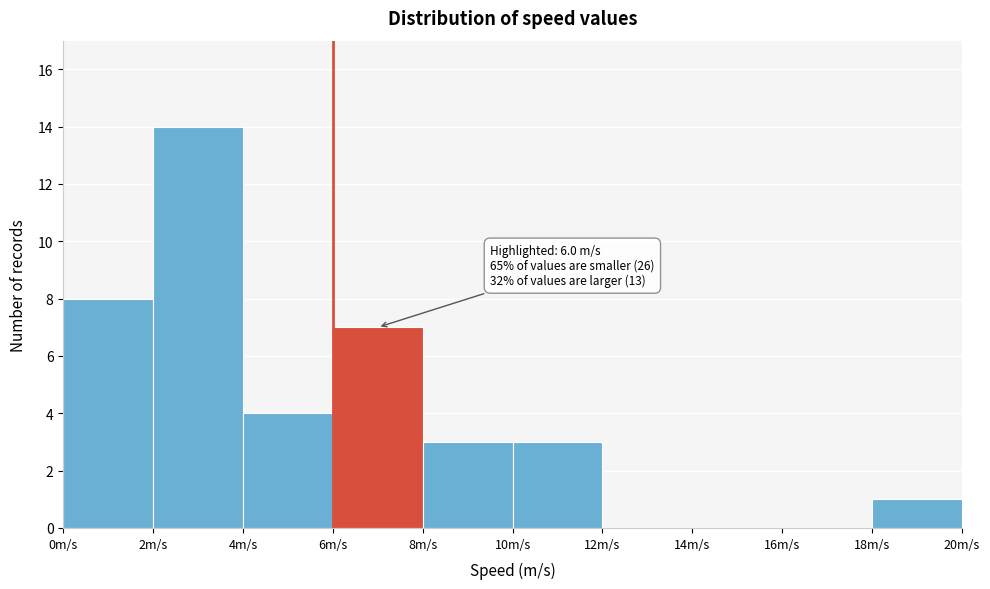

Which range on the x-axis has the tallest bar?

2 to 4